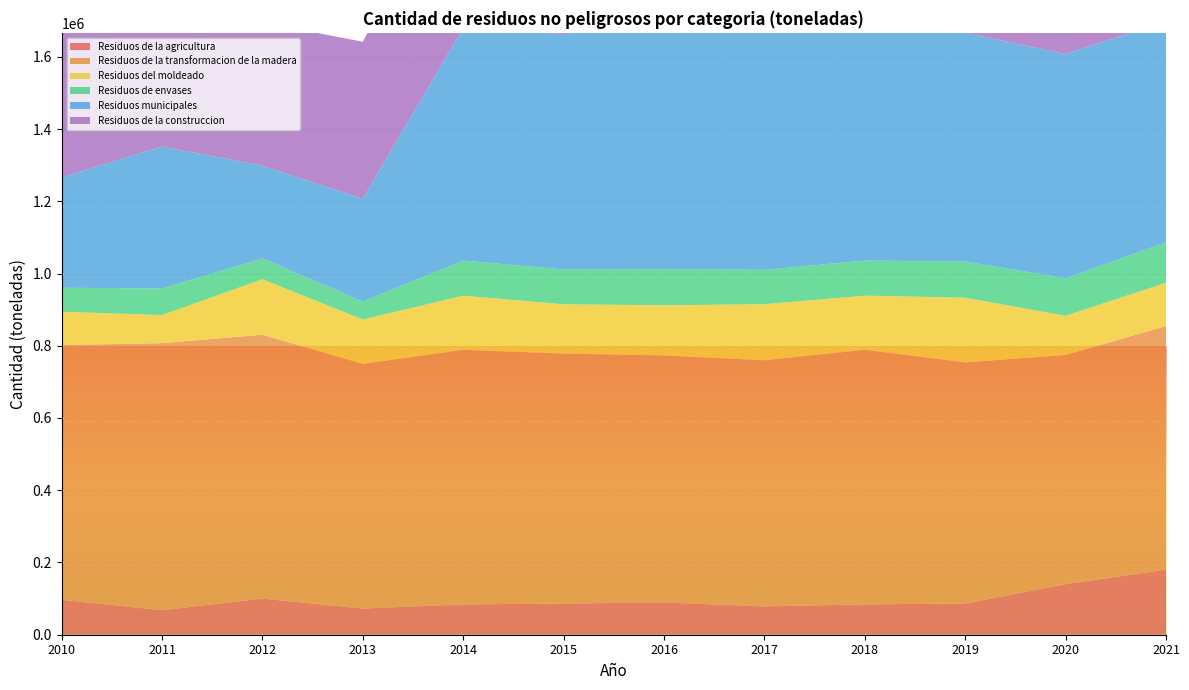

Reading right to left, list all the values displayed in this chart.

Residuos de la agricultura: 180175.6	139993.0	86494.0	83947.1	78458.3	89297.2	86333.3	83947.1	72502.3	99960.3	67888.0	96760.0
Residuos de la transformacion de la madera: 674516.7	634420.0	667375.7	704845.9	681353.1	683840.9	691898.0	704845.9	677292.3	730524.7	739324.0	705334.0
Residuos del moldeado: 119896.5	108580.0	179197.4	149932.0	155266.5	138962.8	136594.9	149932.0	122723.2	153689.0	77701.0	92082.0
Residuos de envases: 111920.5	103906.0	100163.5	97135.5	94996.2	99820.6	96395.4	97135.5	49911.1	57532.9	73543.0	66400.0
Residuos municipales: 611764.3	620785.0	633355.2	643895.1	799583.7	678750.0	651545.7	643895.1	284472.2	257026.5	393109.0	305698.0
Residuos de la construccion: 766918.6	620787.0	571412.7	502907.9	466920.7	450134.7	559151.9	502907.9	434721.4	396486.4	491752.0	600767.0